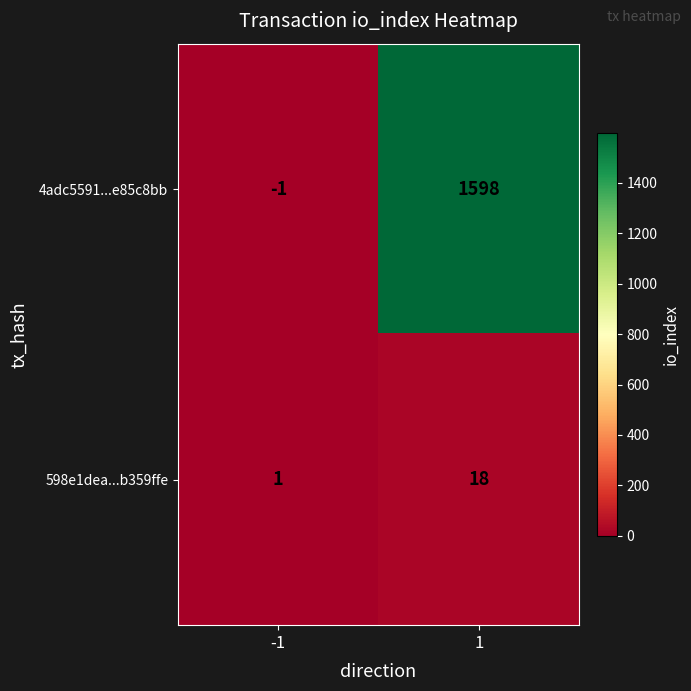

List the series in order of their overall mean, highest first.

4adc5591...e85c8bb, 598e1dea...b359ffe